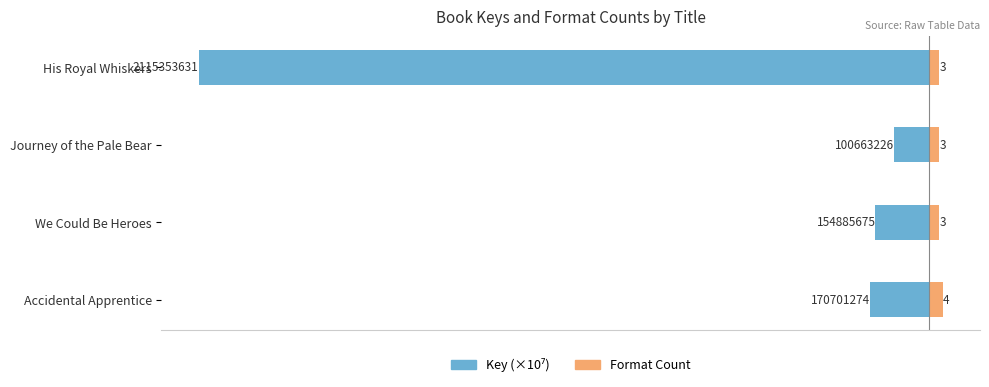

The Key (×10⁷) series shows -6.1 at Journey of the Pale Bear. True or false?

False